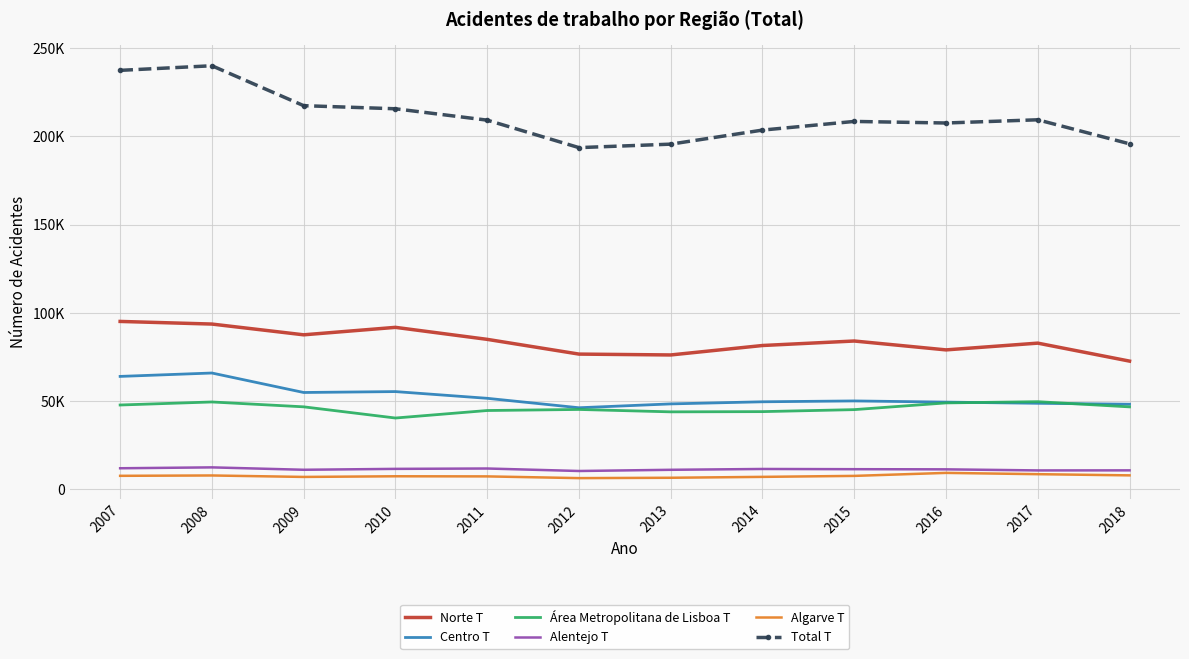

How many data points in Algarve T are less than 7527?

6